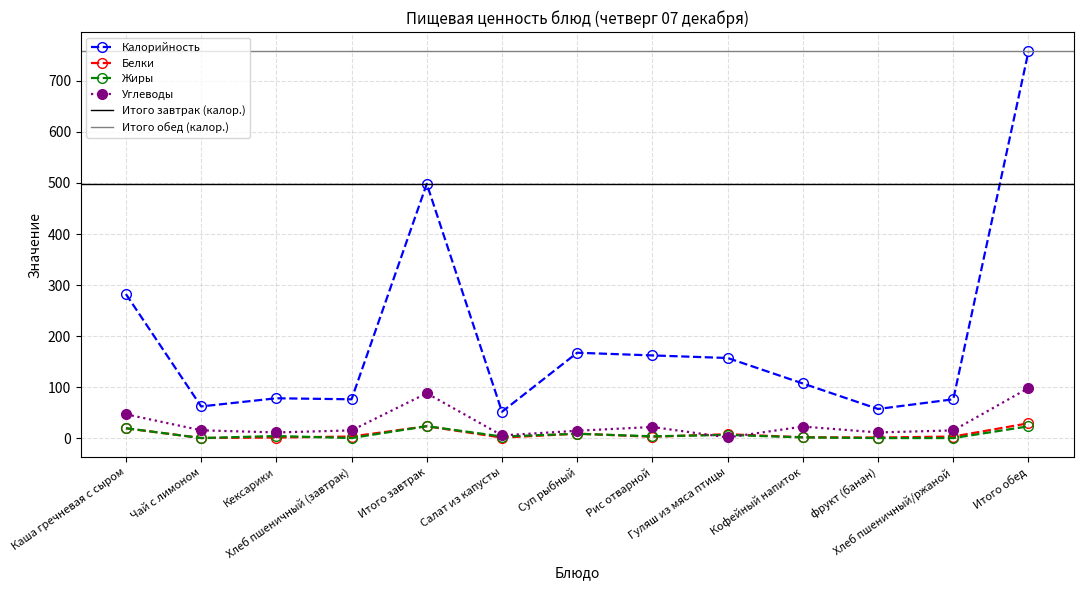

What value does the Калорийность series have at Салат из капусты?

51.5